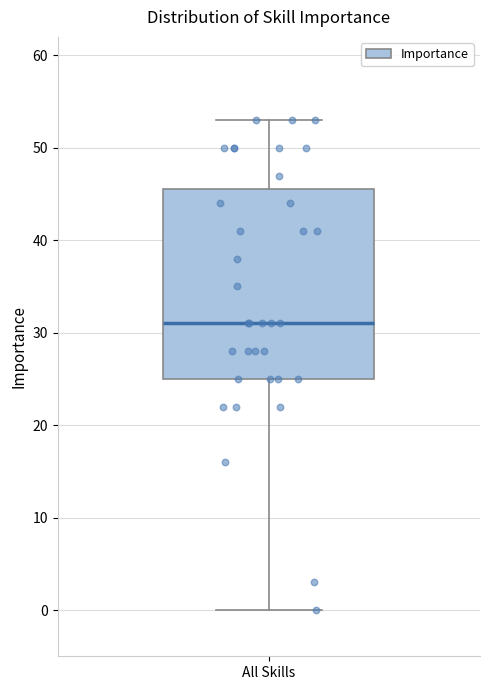

Transcribe this box plot: give where the median line is, the range the box spans, and where the two whiskers end, as read against the y-axis. The values are not printed on the chart, so give them approximately, as read against the axis.

median 31, box 25 to 46, whiskers 0 to 53